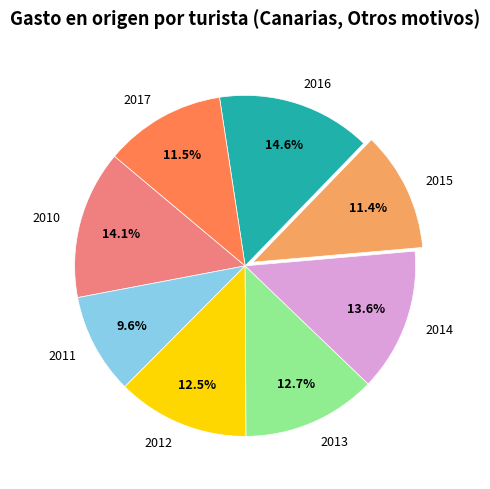

Is the sum of 2011 and 2015 greater than half?

No